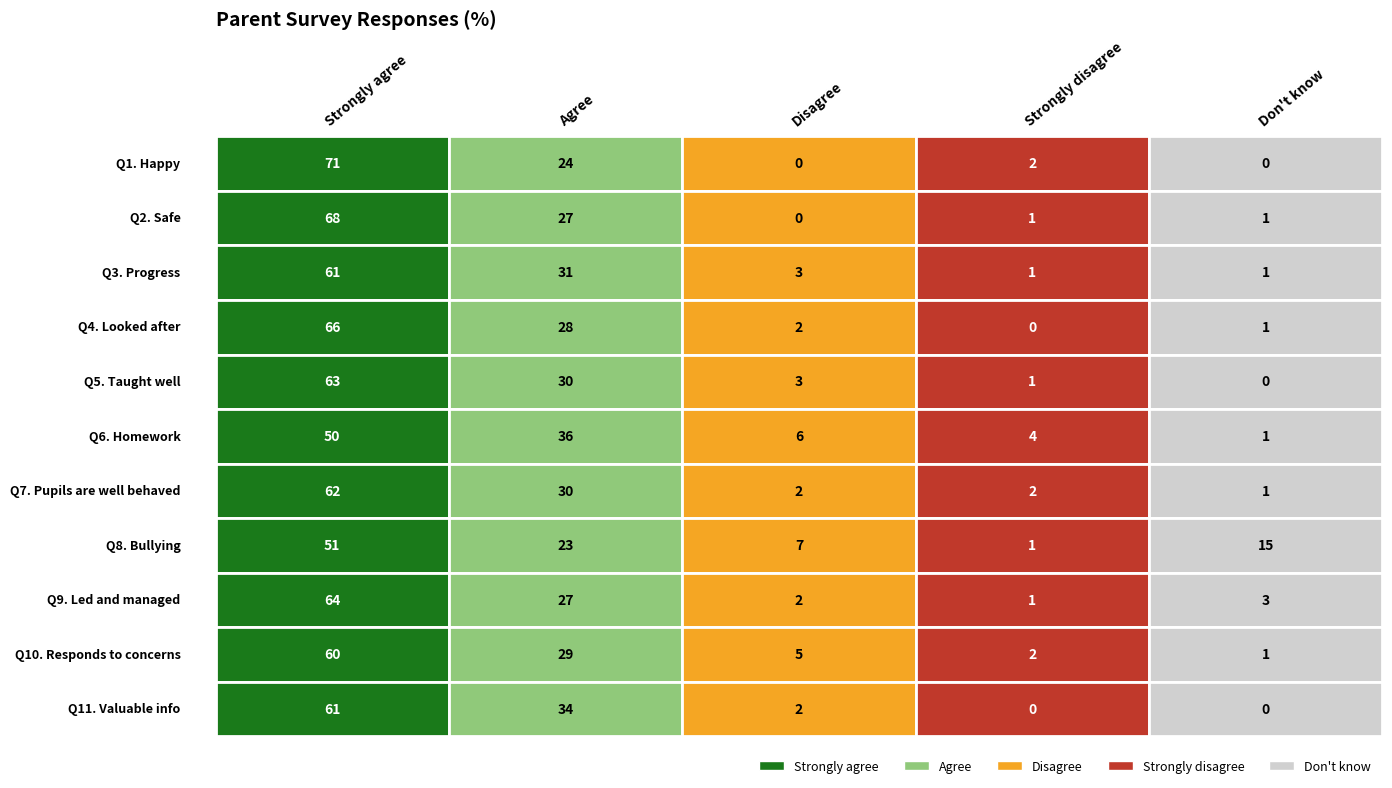

Reading left to right, transcribe all the data shown in this chart.

Q1. Happy: Strongly agree=71	Agree=24	Disagree=0	Strongly disagree=2	Don't know=0
Q2. Safe: Strongly agree=68	Agree=27	Disagree=0	Strongly disagree=1	Don't know=1
Q3. Progress: Strongly agree=61	Agree=31	Disagree=3	Strongly disagree=1	Don't know=1
Q4. Looked after: Strongly agree=66	Agree=28	Disagree=2	Strongly disagree=0	Don't know=1
Q5. Taught well: Strongly agree=63	Agree=30	Disagree=3	Strongly disagree=1	Don't know=0
Q6. Homework: Strongly agree=50	Agree=36	Disagree=6	Strongly disagree=4	Don't know=1
Q7. Pupils are well behaved: Strongly agree=62	Agree=30	Disagree=2	Strongly disagree=2	Don't know=1
Q8. Bullying: Strongly agree=51	Agree=23	Disagree=7	Strongly disagree=1	Don't know=15
Q9. Led and managed: Strongly agree=64	Agree=27	Disagree=2	Strongly disagree=1	Don't know=3
Q10. Responds to concerns: Strongly agree=60	Agree=29	Disagree=5	Strongly disagree=2	Don't know=1
Q11. Valuable info: Strongly agree=61	Agree=34	Disagree=2	Strongly disagree=0	Don't know=0